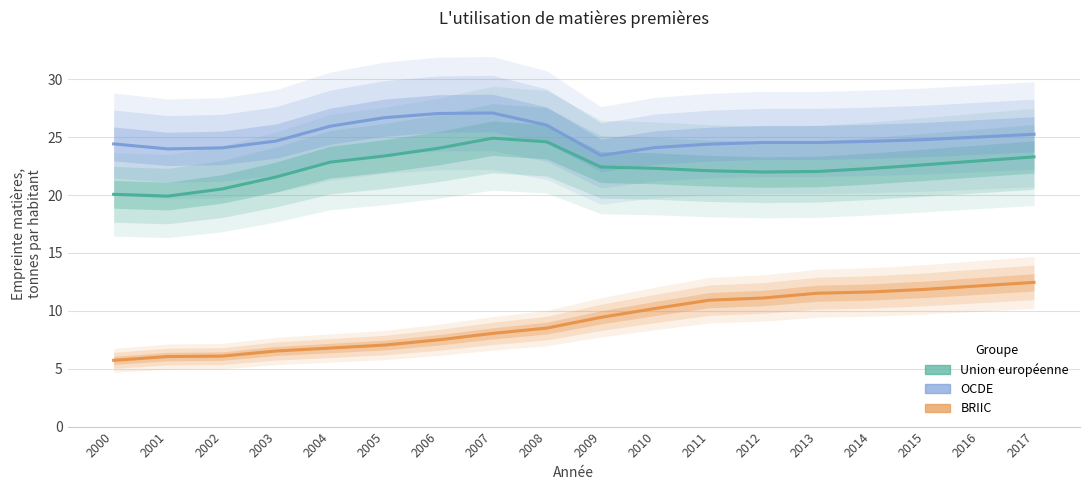

What is the value of the Union européenne point at the 3rd from the left?

20.5